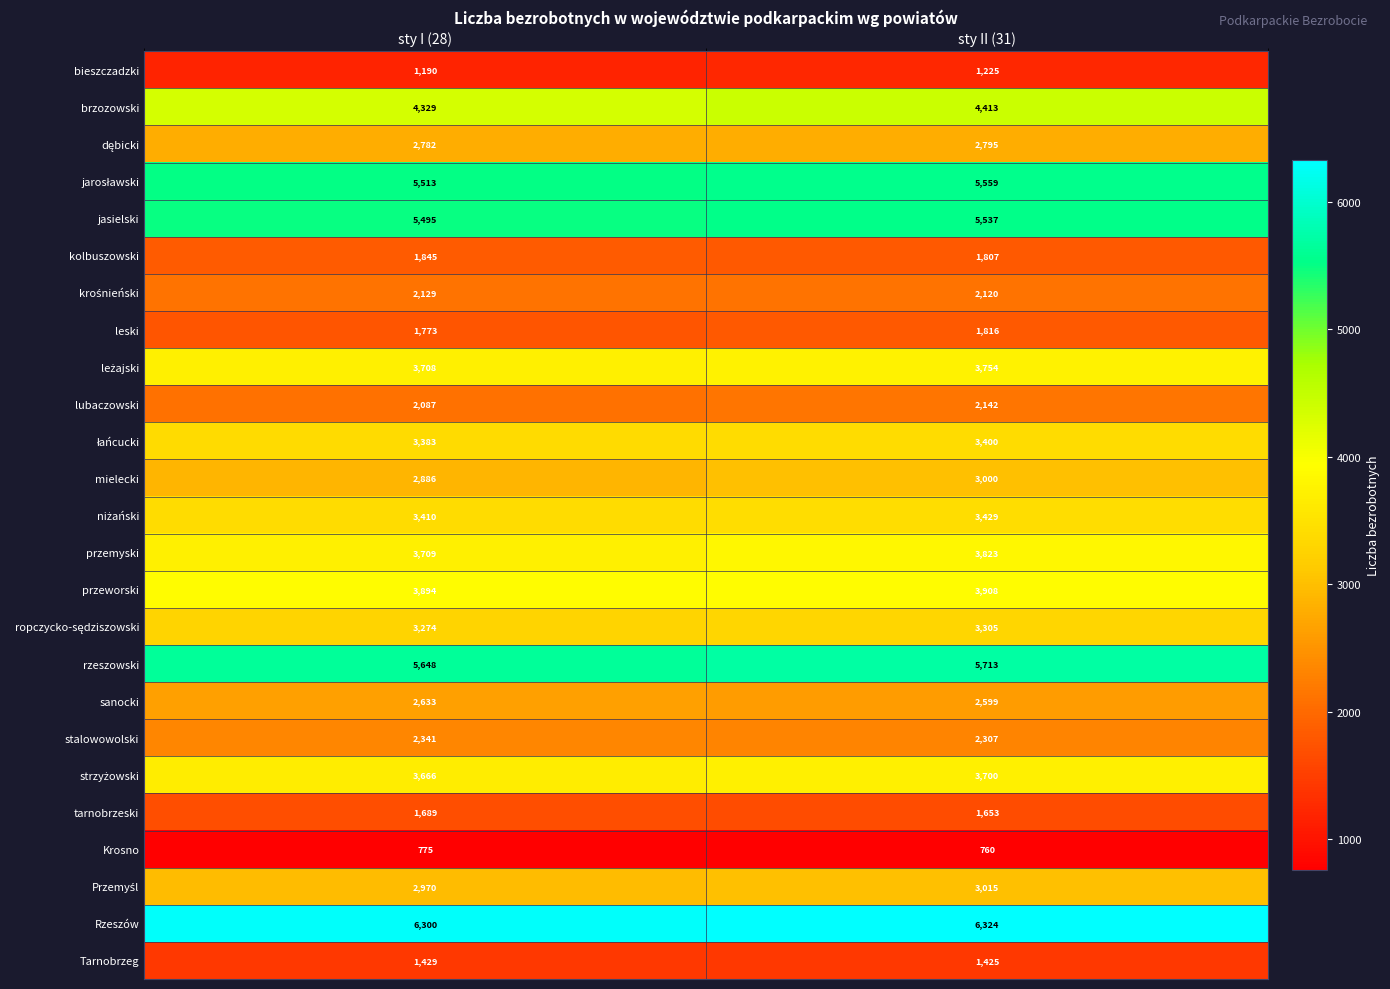

What is the total value across all series at sty II (31)?

79529